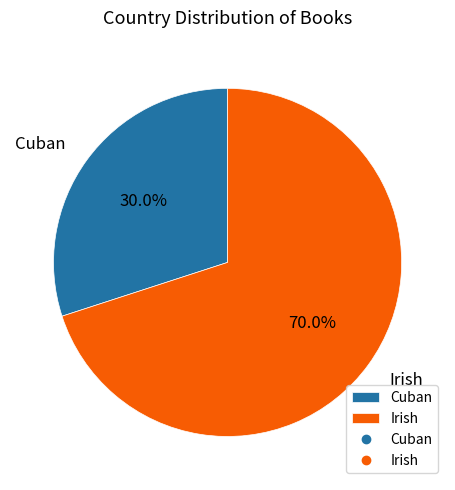

Rank the categories by value from lowest to highest.

Cuban, Irish